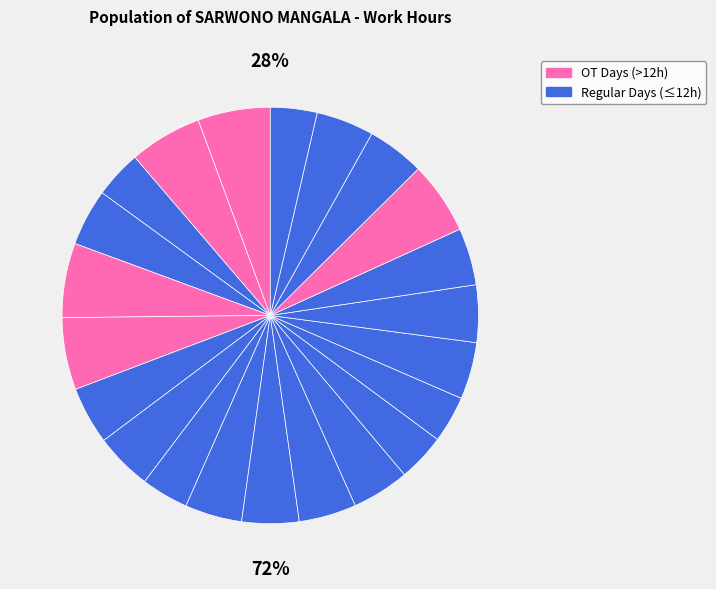

How many slices are in this pie chart?

22